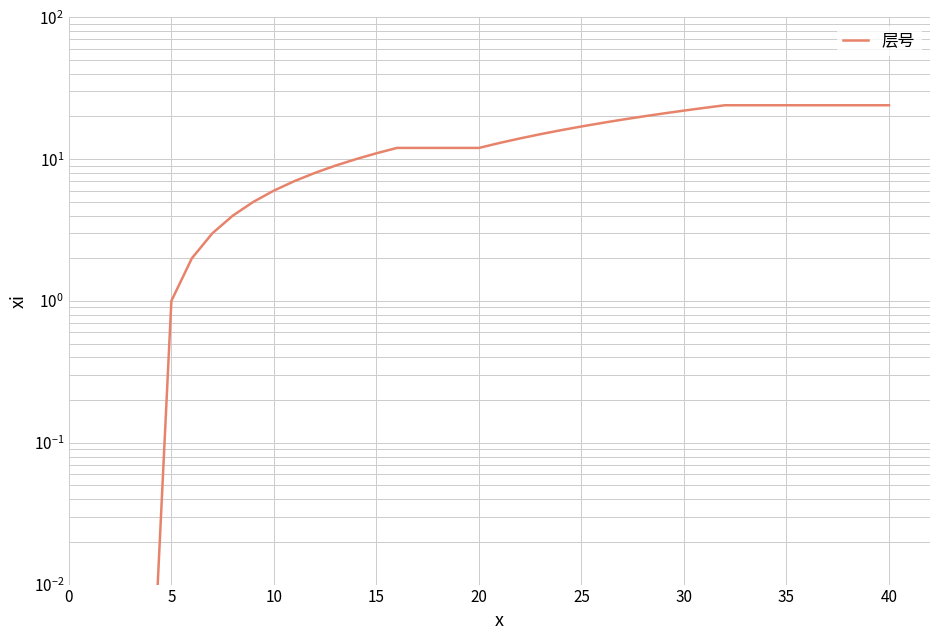

True or false: there are more than 0 points higher than both neighbors.

False